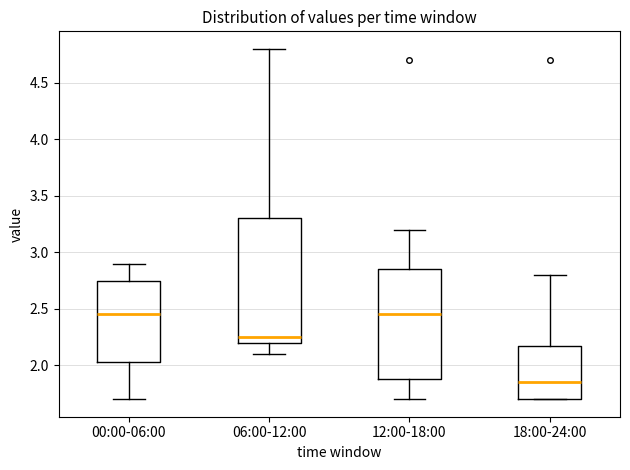

Comparing the boxes themselves (not the whiskers), which one is the tallest?

06:00-12:00